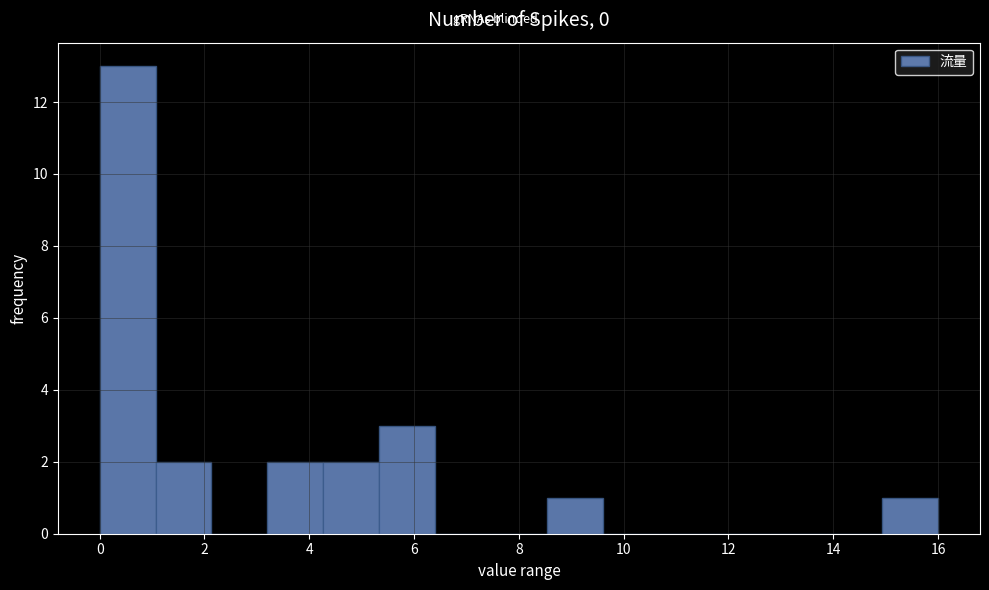

Over which range of the x-axis is the bar tallest?

0.0 to 1.0